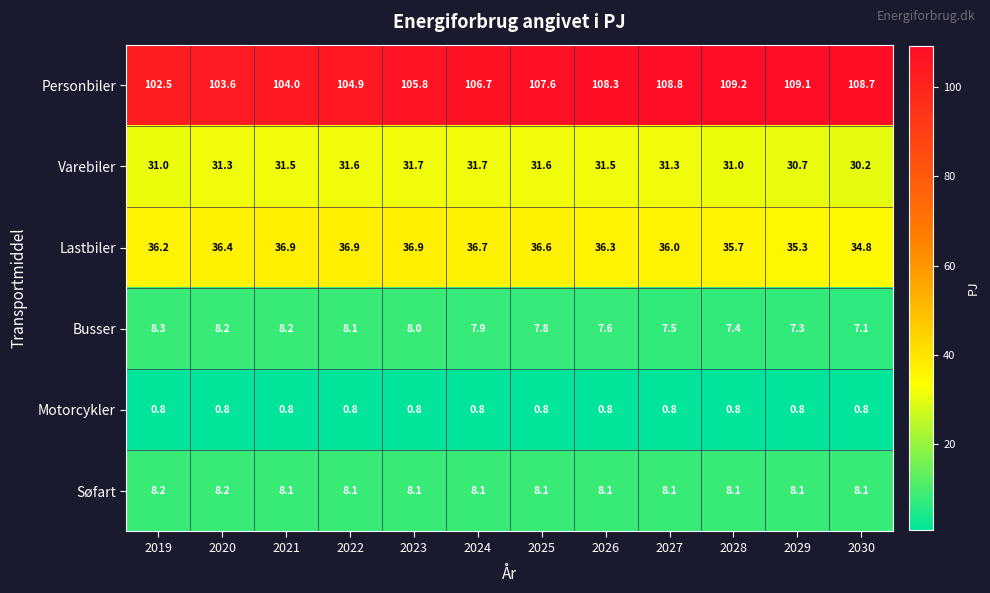

What is the minimum value for Varebiler?

30.2